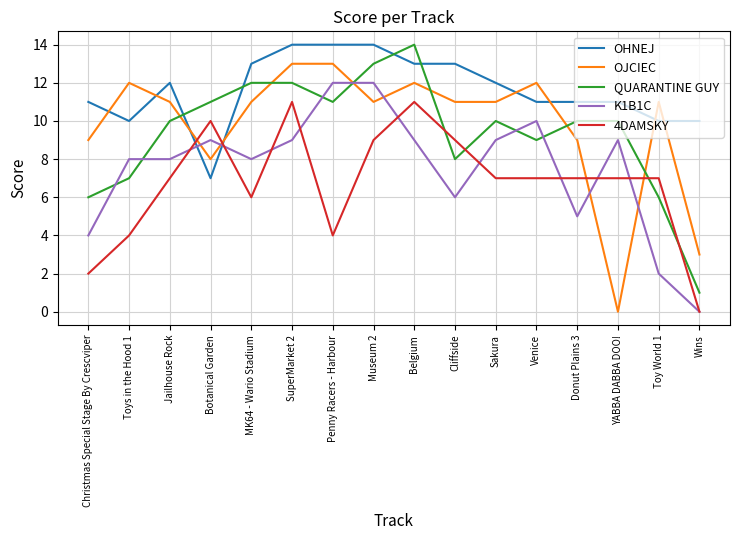

What is the difference between the maximum and second lowest values in the OHNEJ series?

4